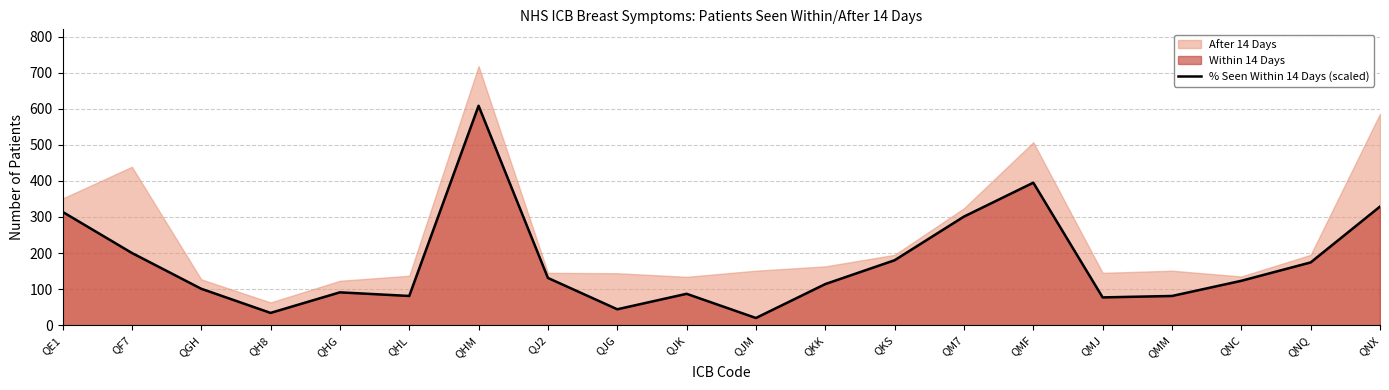

What is the value of the 13th point from the left?

180.0